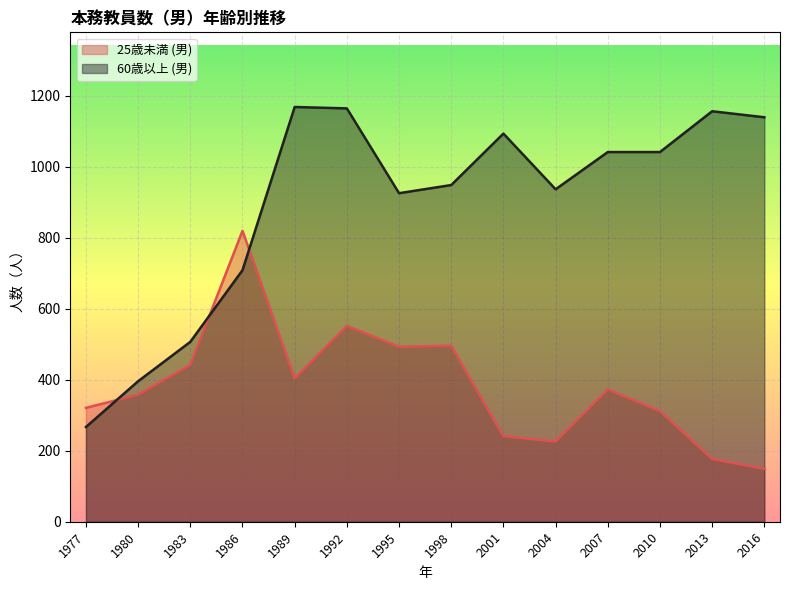

How many intersections are there between 60歳以上 (男) and 25歳未満 (男)?

3